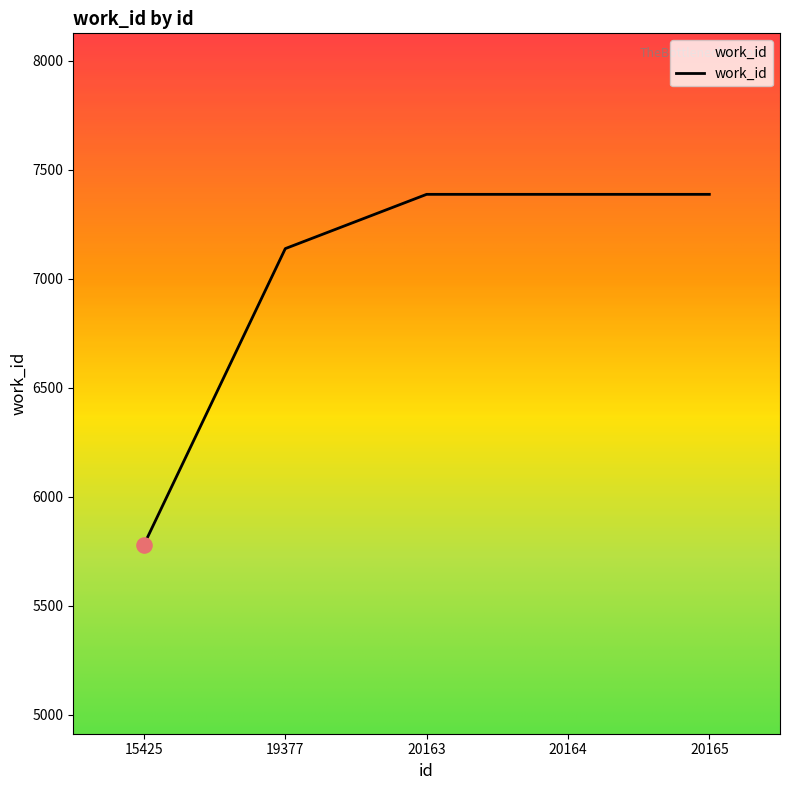

What is the ratio of the value at 20164 to the value at 20165?

1.0